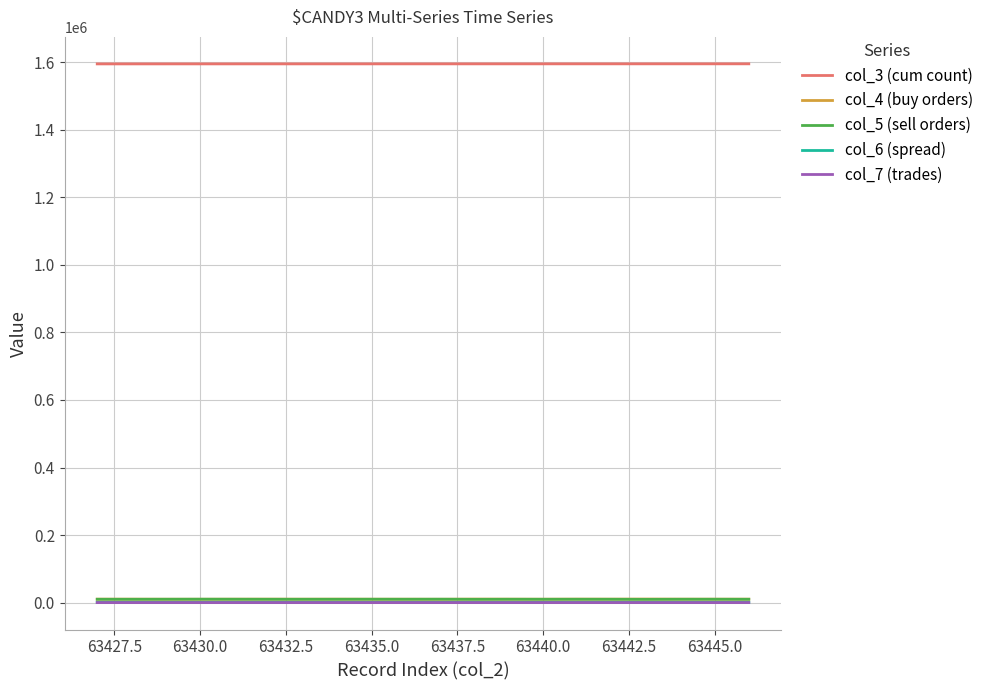

Which series has the largest total across all categories?

col_3 (cum count)